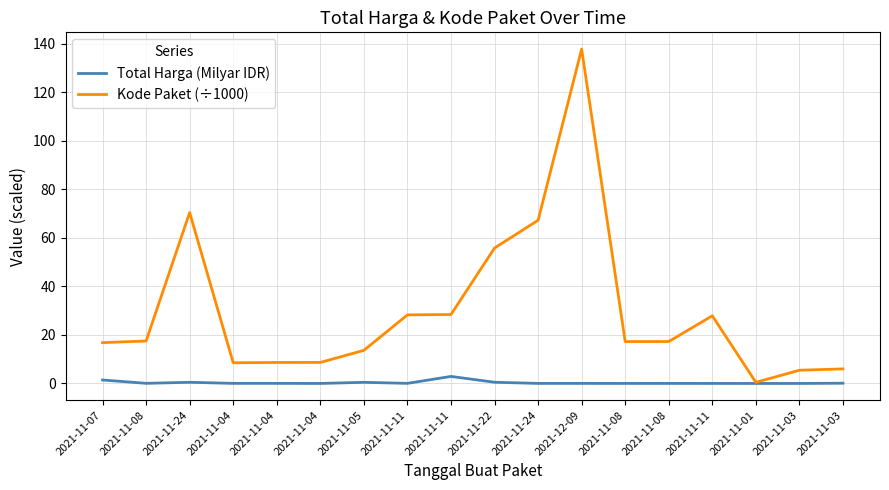

Reading left to right, list all the values displayed in this chart.

Total Harga (Milyar IDR): 1.4	0.0	0.5	0.0	0.0	0.0	0.5	0.0	2.9	0.5	0.0	0.0	0.0	0.0	0.0	0.0	0.0	0.1
Kode Paket (÷1000): 16.8	17.5	70.5	8.5	8.6	8.7	13.7	28.3	28.4	55.8	67.3	137.9	17.3	17.3	27.9	0.5	5.4	6.0